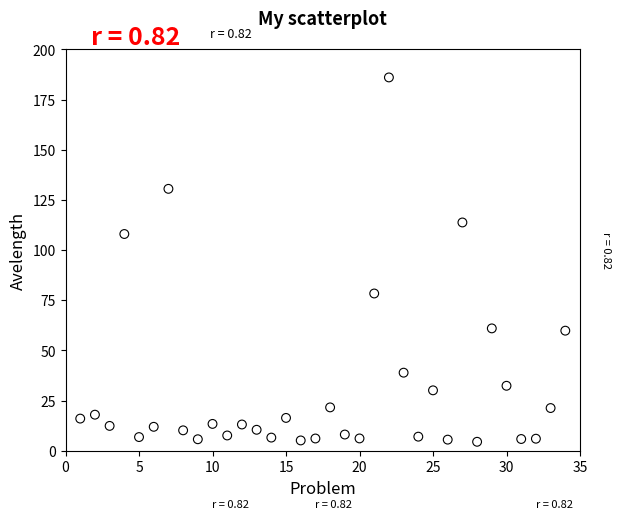

What is the range of Y values (max minus min)?

181.5